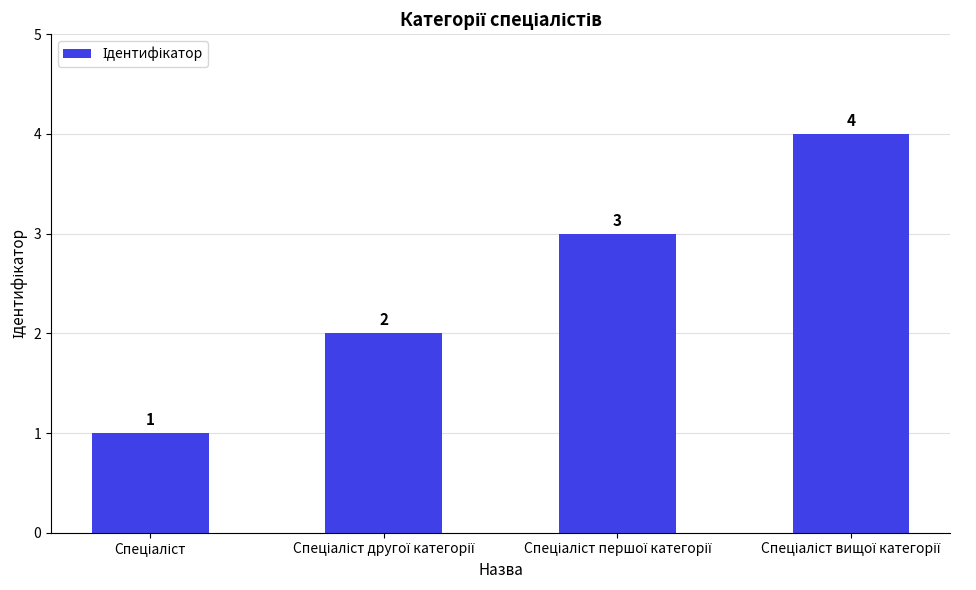

What is the greatest value displayed?

4